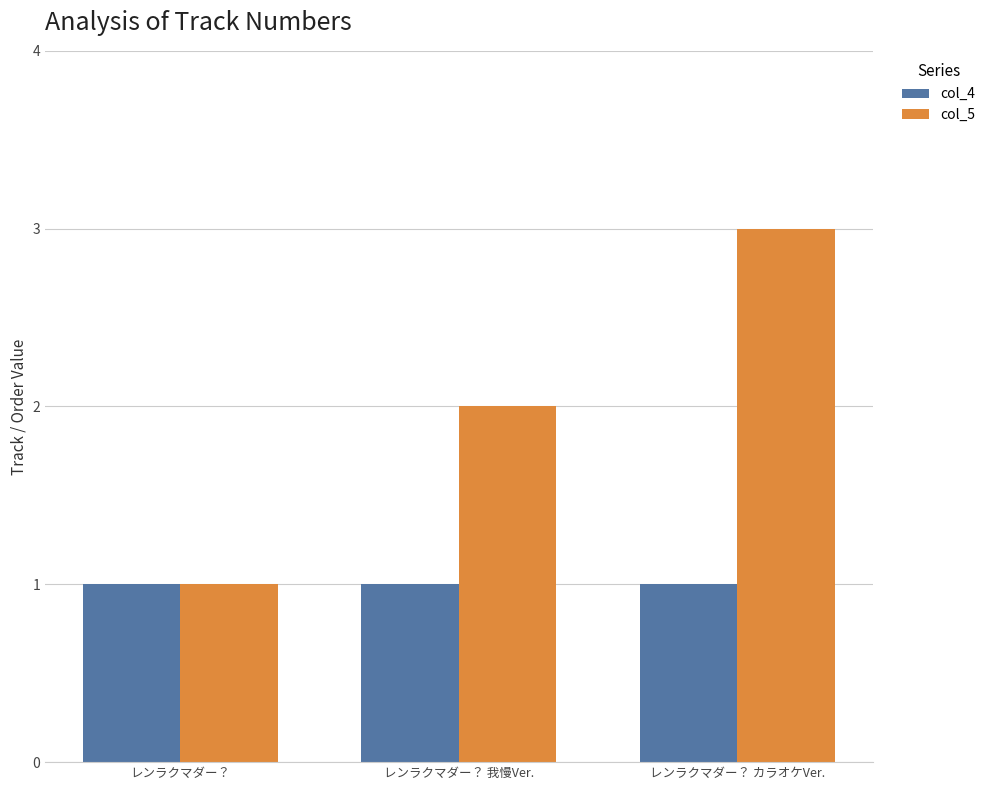

Reading right to left, what are all the values shown in this chart?

col_4: 1	1	1
col_5: 3	2	1